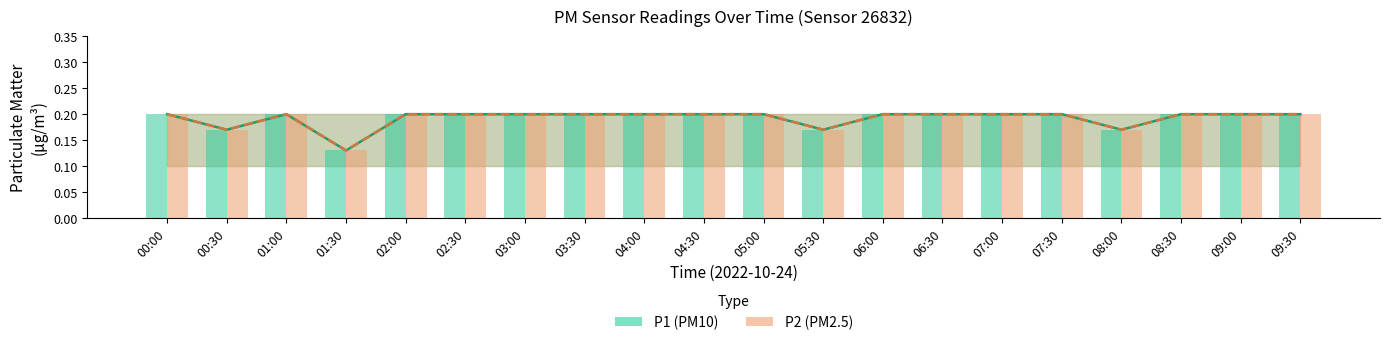

What is the approximate value of P2 at 04:00?

0.2